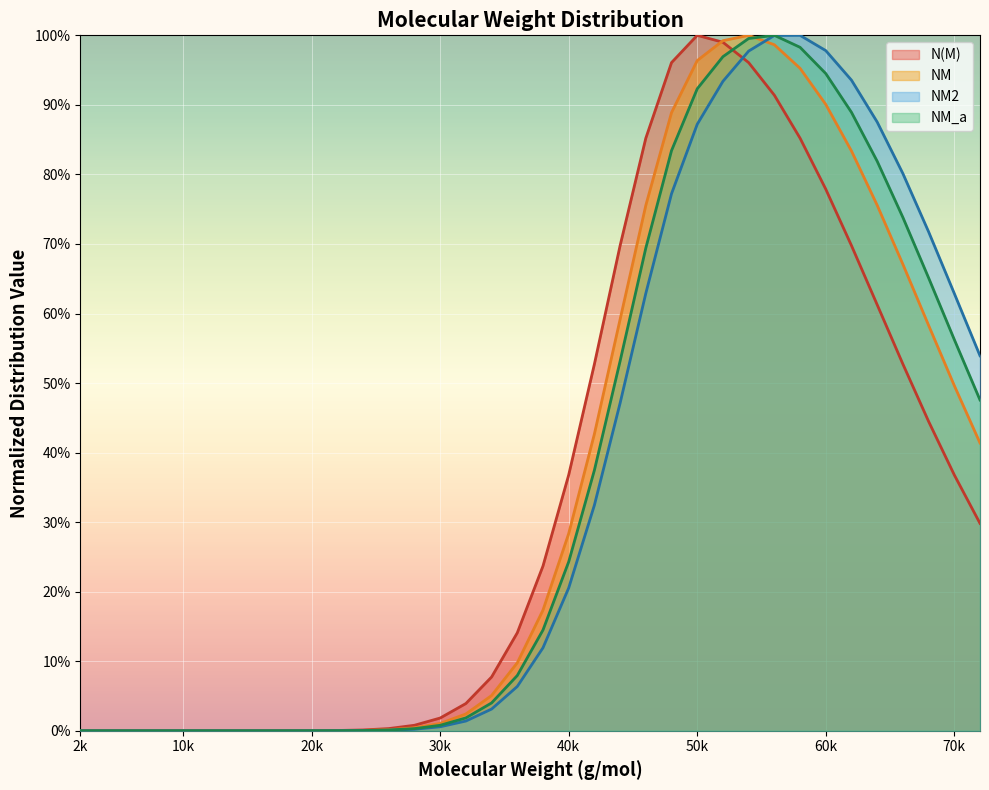

Is the value of NM at 54000 greater than the value of N(M) at 20000?

Yes